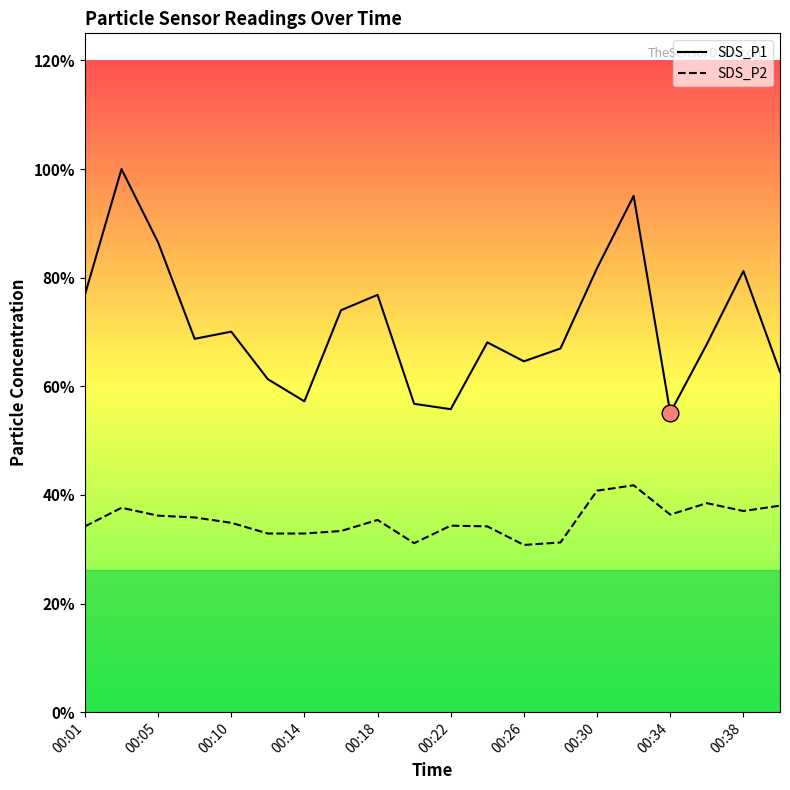

What are all the series names shown in the legend?

SDS_P1, SDS_P2